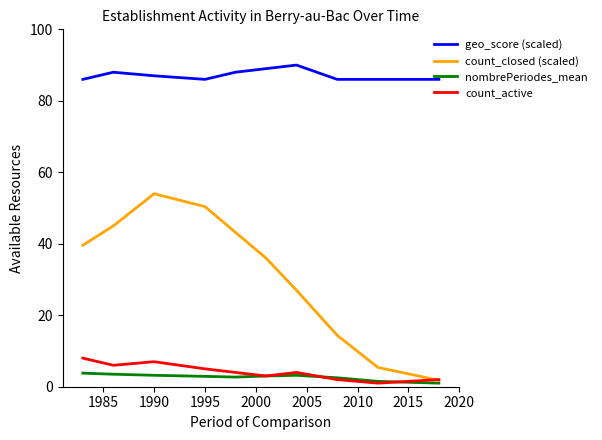

What is the maximum value for count_closed (scaled)?

54.0